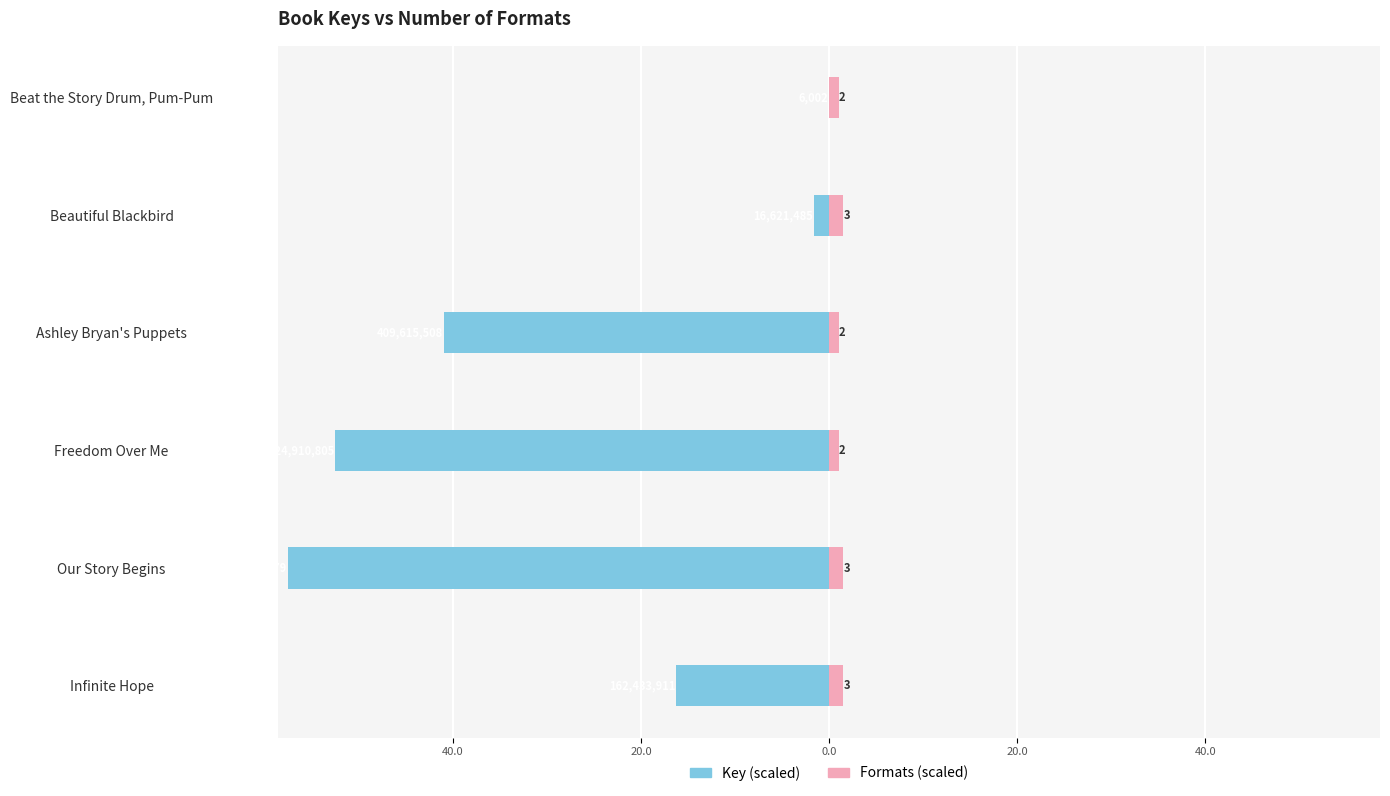

Is it true that Key (×10⁷) equals -0.0 at Beat the Story Drum, Pum-Pum?

False